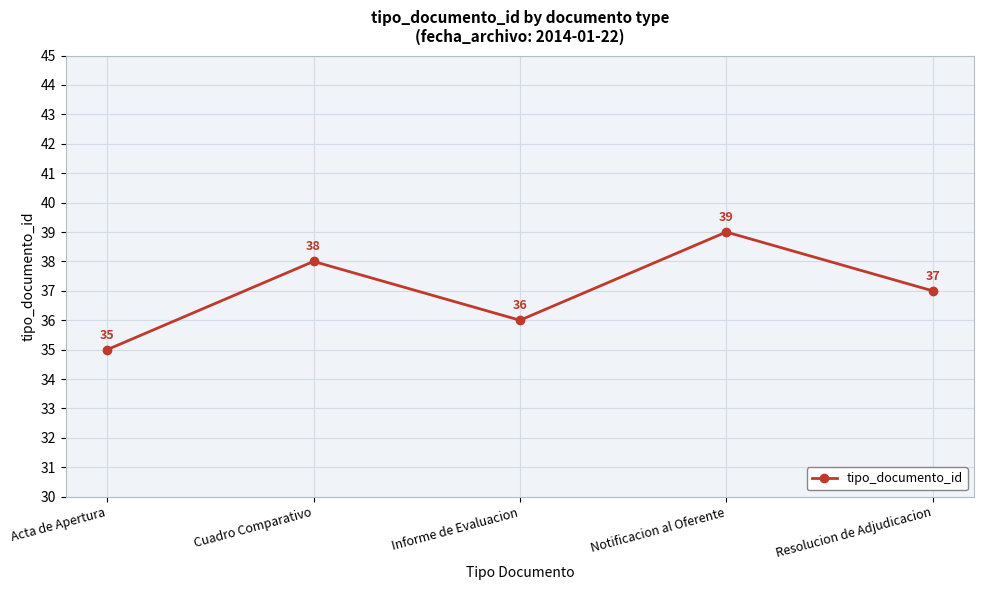

What is the difference between the values at Informe de Evaluacion and Acta de Apertura?

1